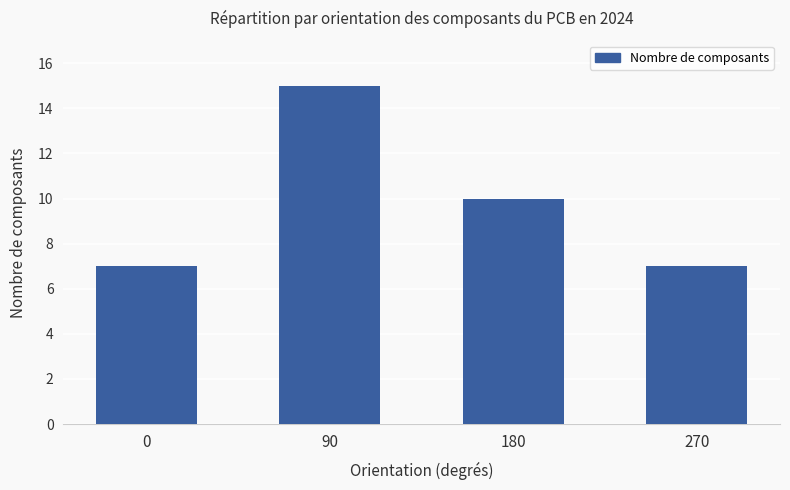

What is the average value?

10